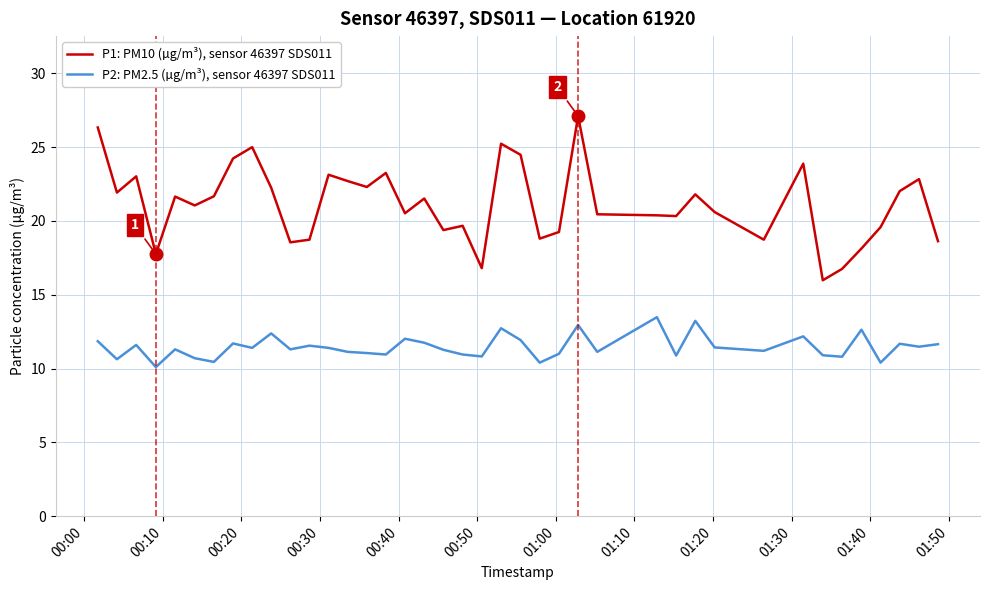

Rank the series by their average value, from lowest to highest.

P2: PM2.5 (µg/m³), sensor 46397 SDS011, P1: PM10 (µg/m³), sensor 46397 SDS011